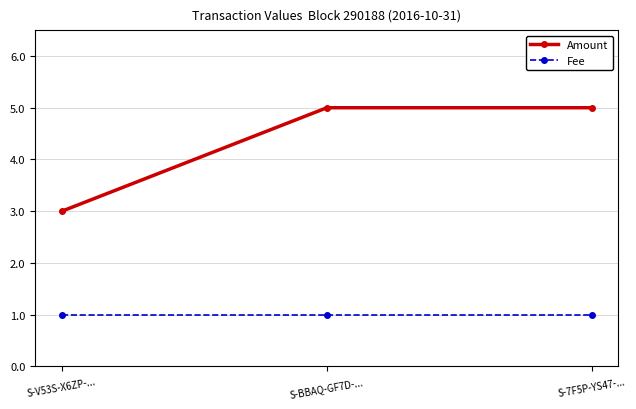

What is the approximate value of Amount at S-V53S-X6ZP-...?

3